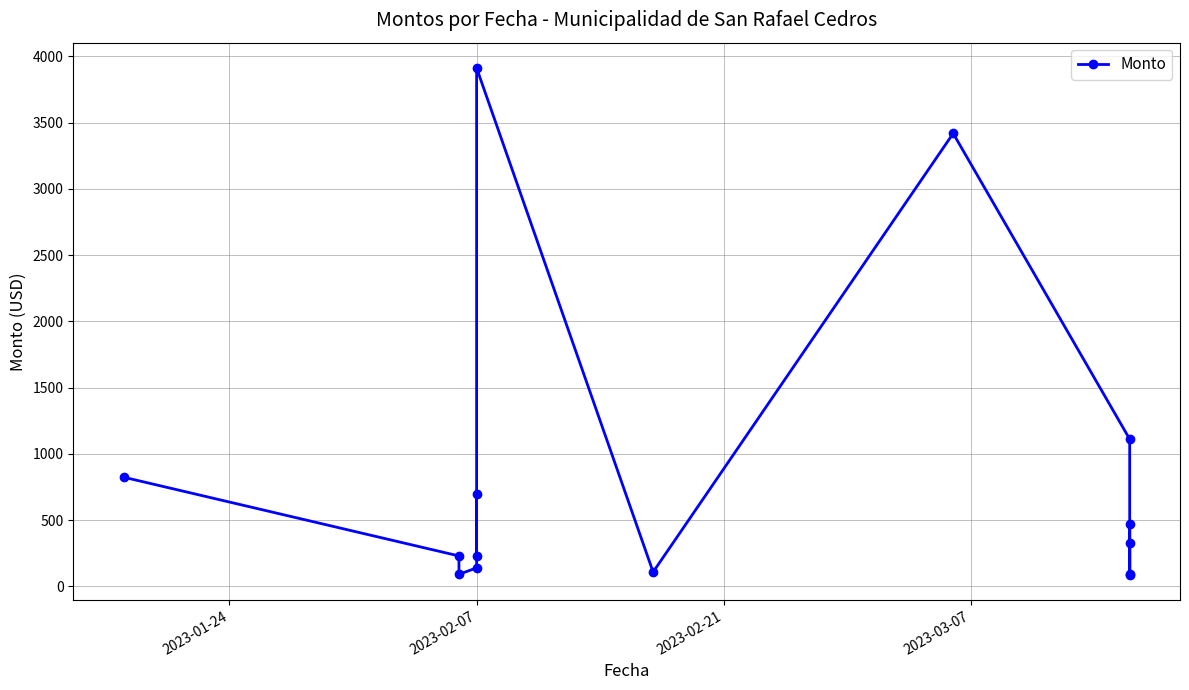

What is the smallest value displayed?

88.3